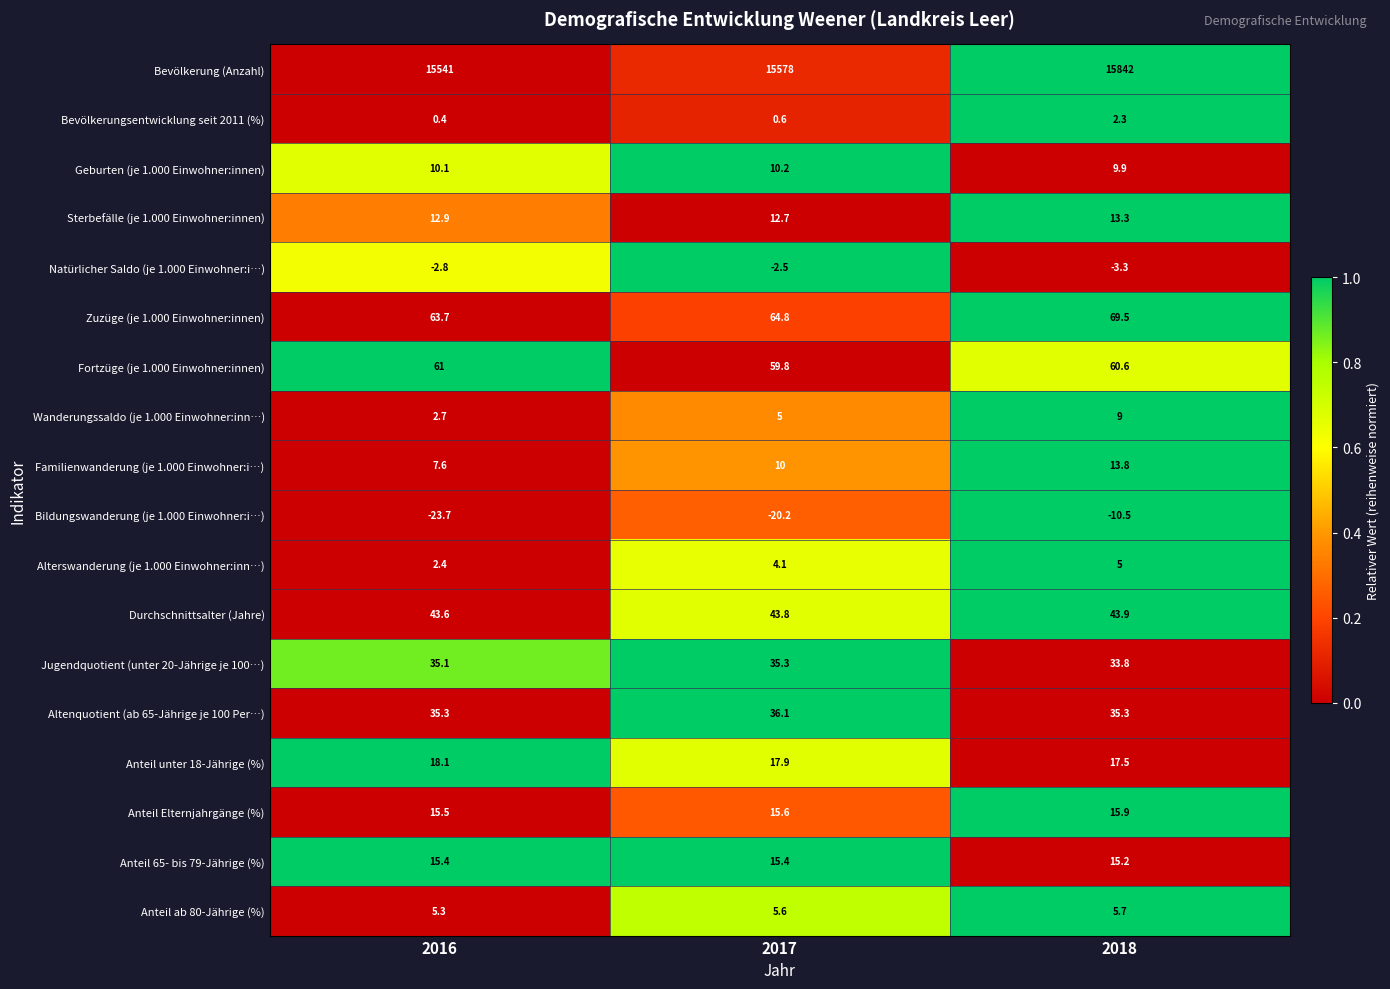

Rank the series at 2018 from lowest to highest value.

Bildungswanderung (je 1.000 Einwohner:i…), Natürlicher Saldo (je 1.000 Einwohner:i…), Bevölkerungsentwicklung seit 2011 (%), Alterswanderung (je 1.000 Einwohner:inn…), Anteil ab 80-Jährige (%), Wanderungssaldo (je 1.000 Einwohner:inn…), Geburten (je 1.000 Einwohner:innen), Sterbefälle (je 1.000 Einwohner:innen), Familienwanderung (je 1.000 Einwohner:i…), Anteil 65- bis 79-Jährige (%), Anteil Elternjahrgänge (%), Anteil unter 18-Jährige (%), Jugendquotient (unter 20-Jährige je 100…), Altenquotient (ab 65-Jährige je 100 Per…), Durchschnittsalter (Jahre), Fortzüge (je 1.000 Einwohner:innen), Zuzüge (je 1.000 Einwohner:innen), Bevölkerung (Anzahl)